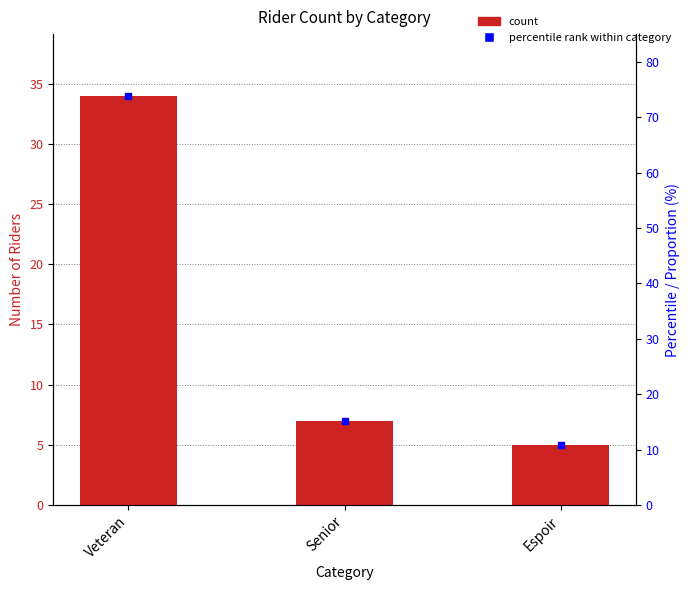

Reading right to left, list all the values displayed in this chart.

5	7	34